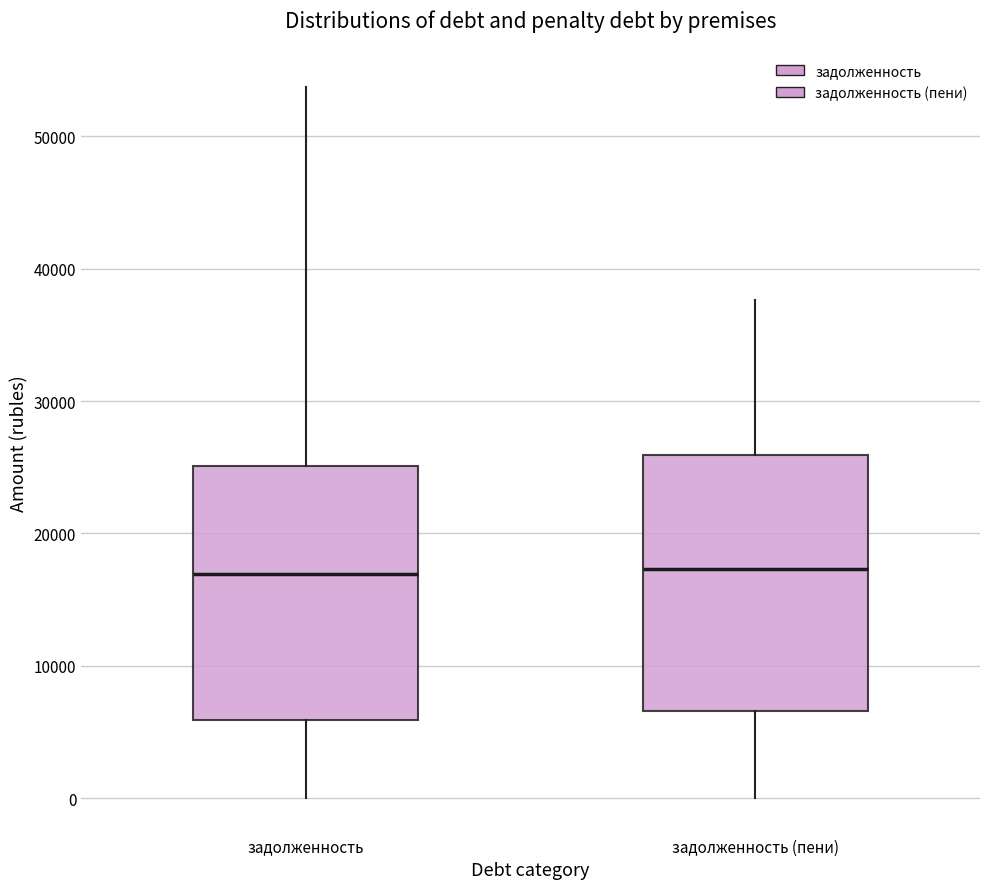

Reading left to right, read every box against the y-axis: the position of its median line, the range the box covers, and the ends of its whiskers. The values are not printed on the chart, so give them approximately, as read against the axis.

задолженность: median 17000, box 6000 to 25000, whiskers 0 to 54000
задолженность (пени): median 17000, box 7000 to 26000, whiskers 0 to 38000